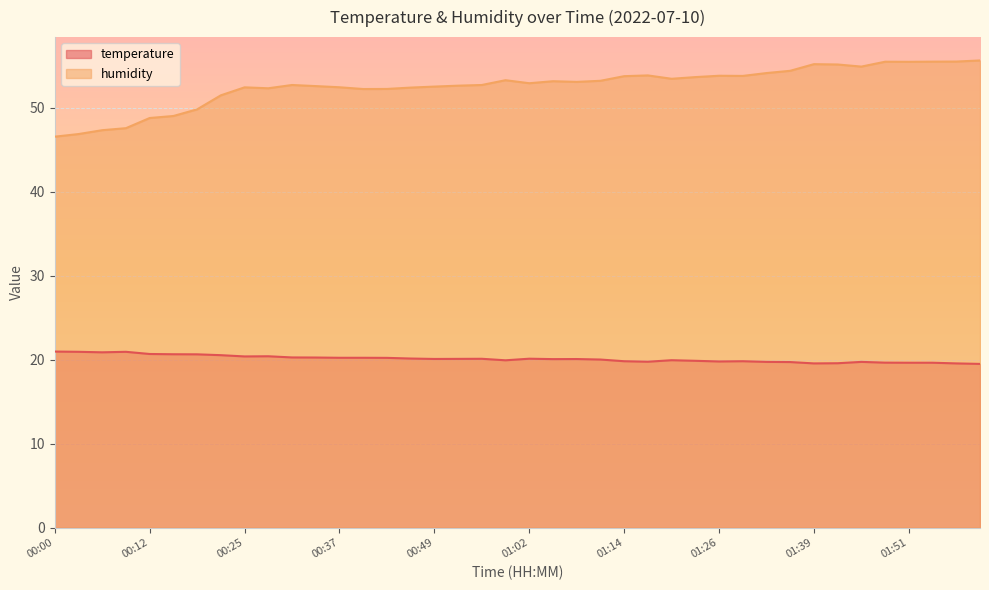

At which category is the sum across all series the highest?

01:48